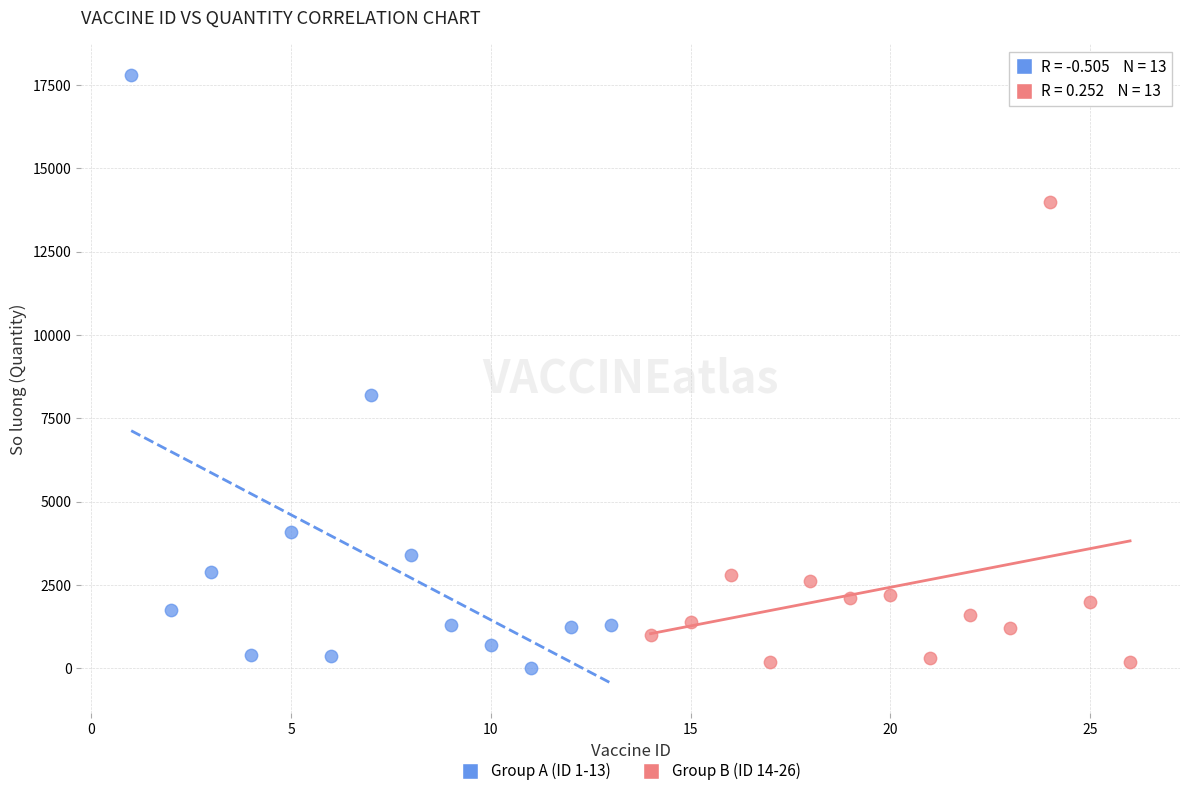

Which series has the widest spread of Y values?

Group A (ID 1-13)